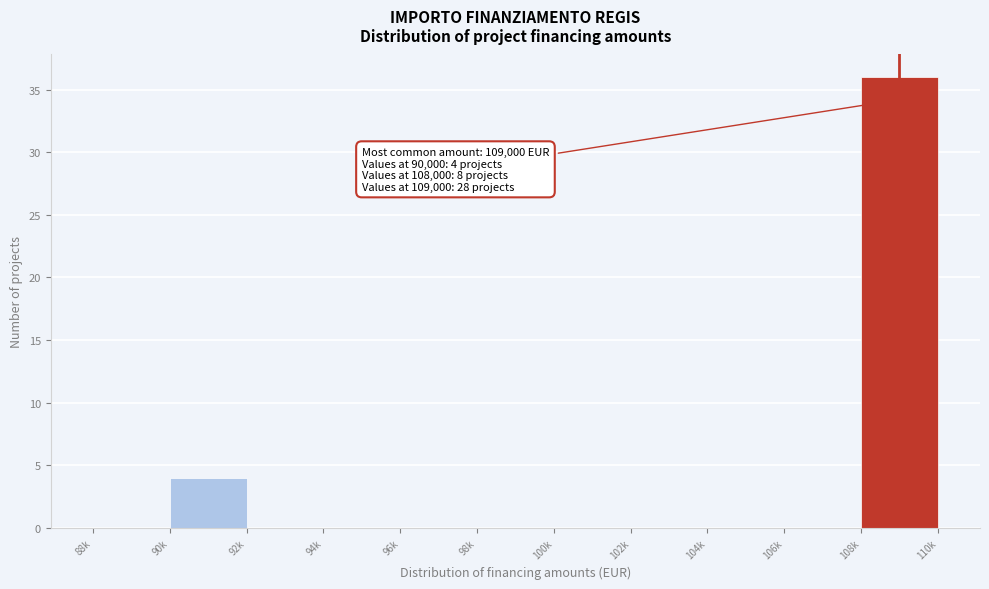

Reading left to right, transcribe all the data shown in this chart.

88k=0	90k=4	92k=0	94k=0	96k=0	98k=0	100k=0	102k=0	104k=0	106k=0	108k=36